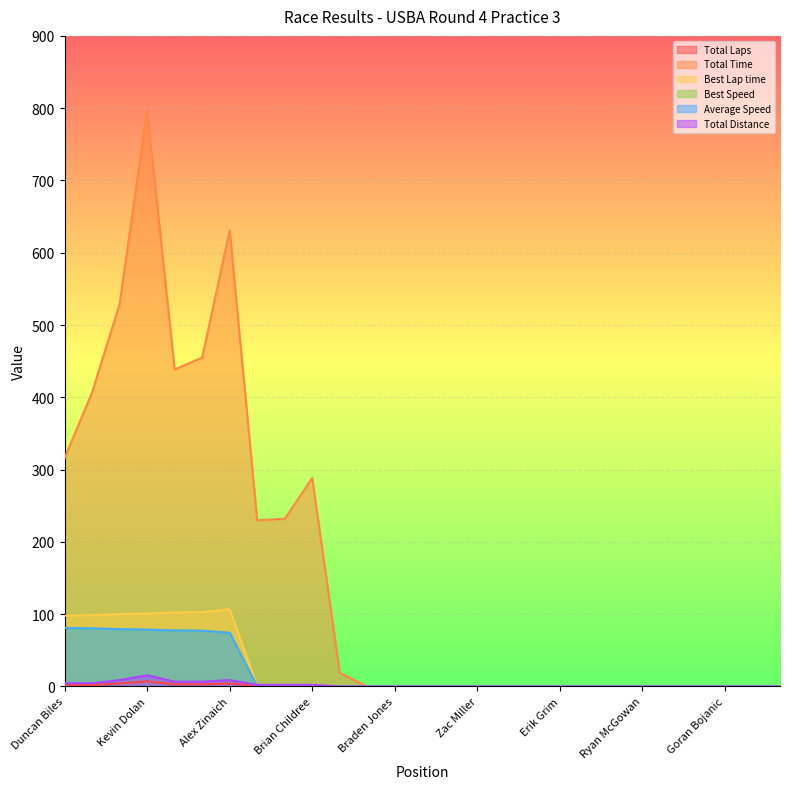

True or false: Best Lap time and Total Laps cross at least once.

True